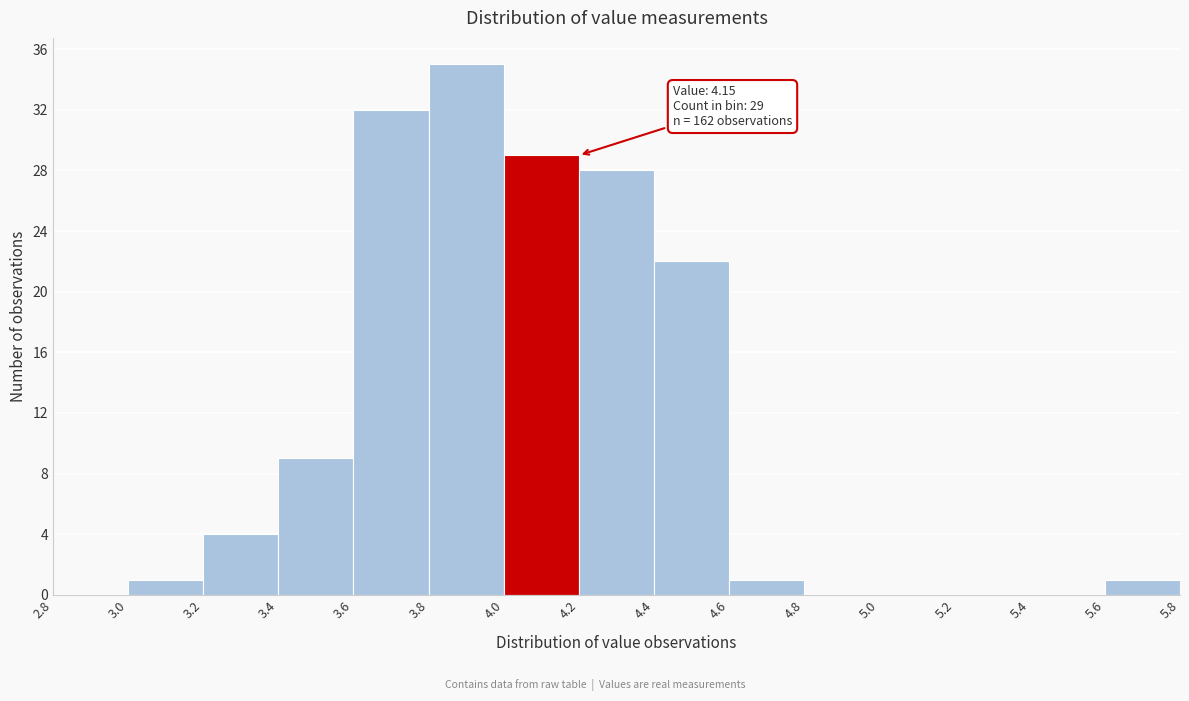

Over which range of the x-axis is the bar tallest?

3.8 to 4.0